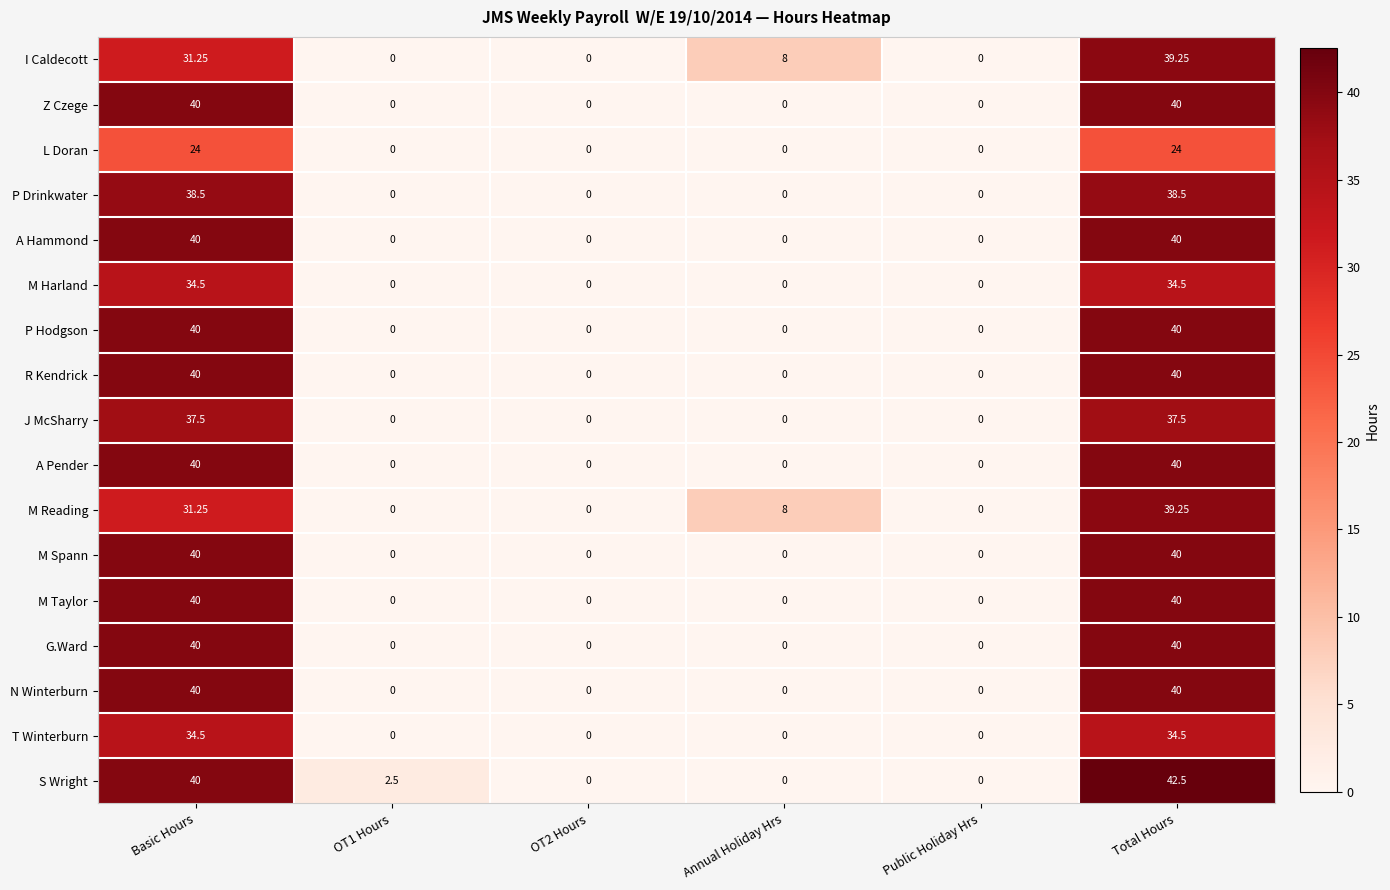

What is the maximum value shown in the chart?

42.5